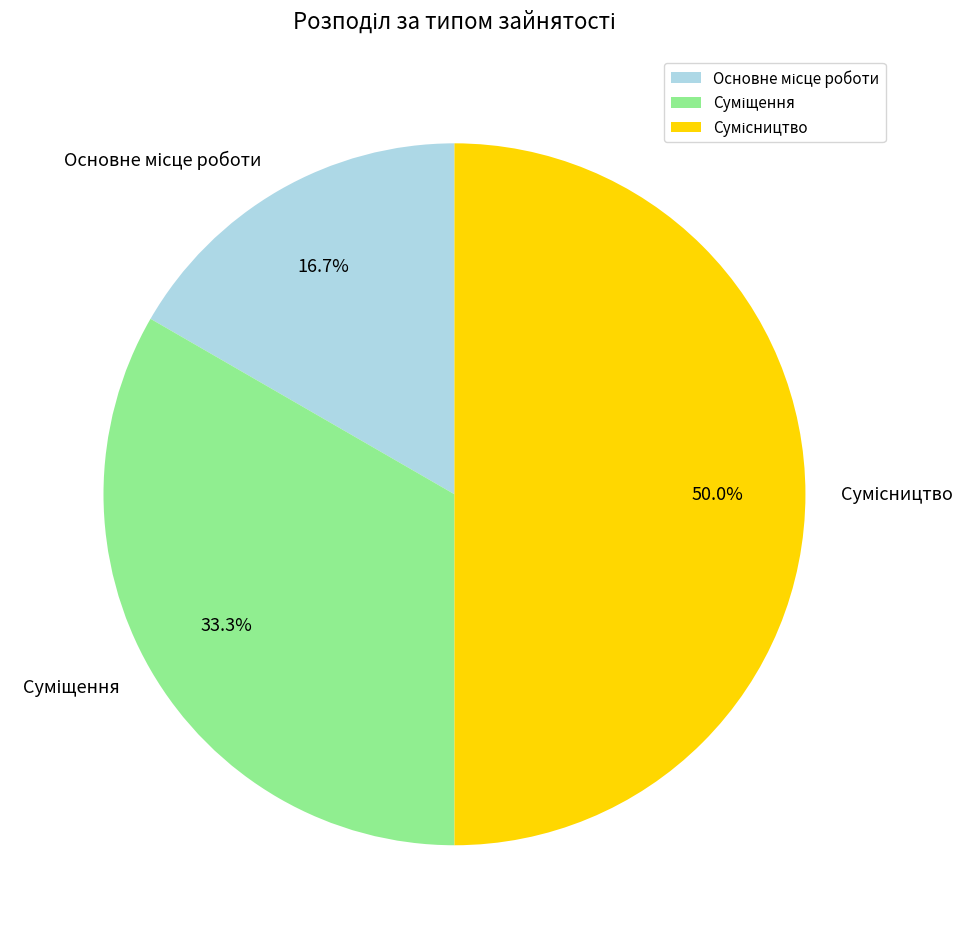

Between Сумісництво and Суміщення, which is larger?

Сумісництво